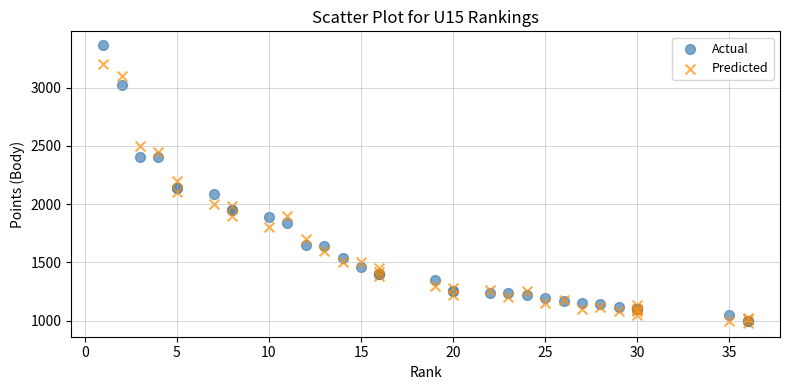

What are all the series names shown in the legend?

Actual, Predicted